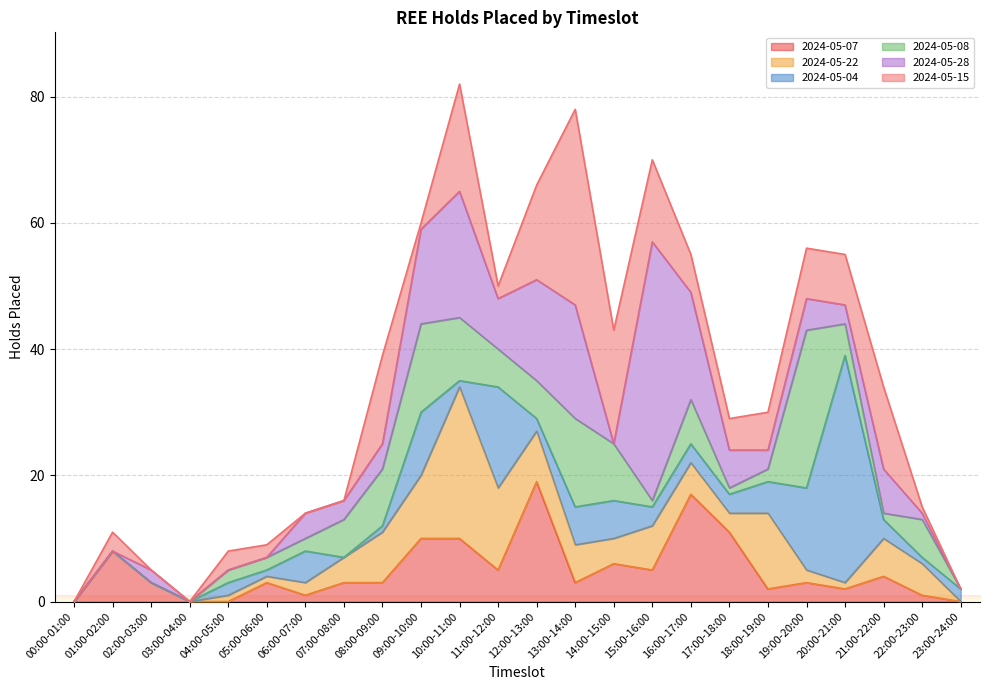

What is the label of the 3rd point from the right?

21:00-22:00